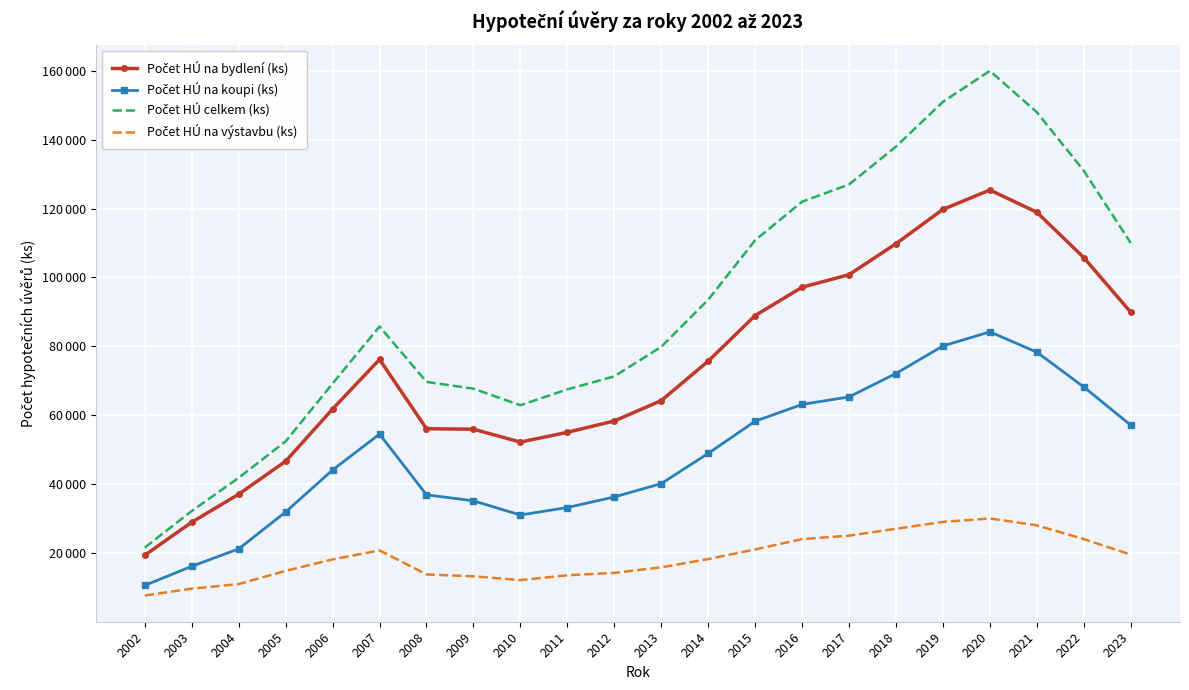

How many series are shown in this chart?

4